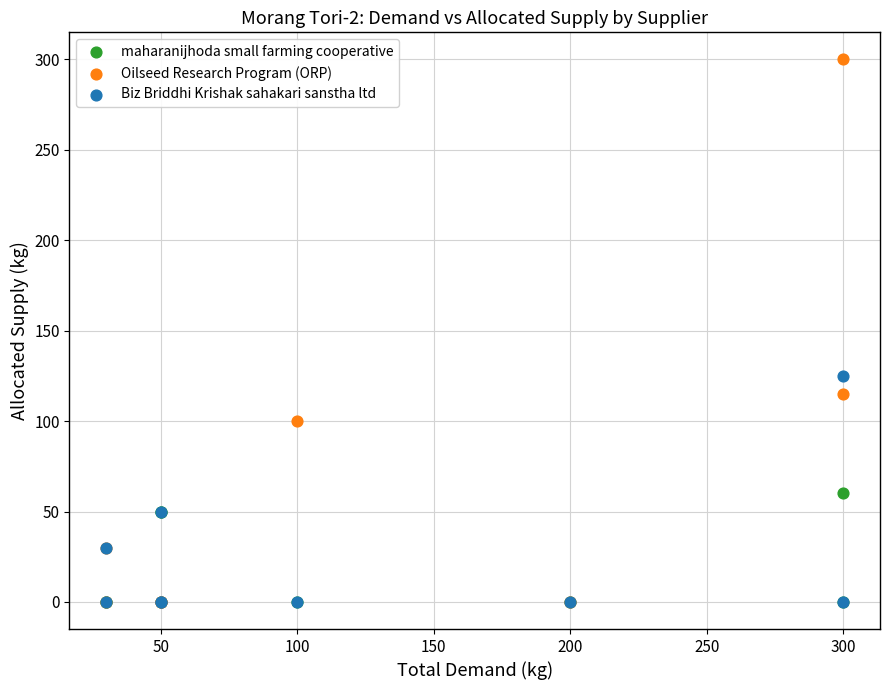

In the Oilseed Research Program (ORP) series, what Y value is closest to 150?

115